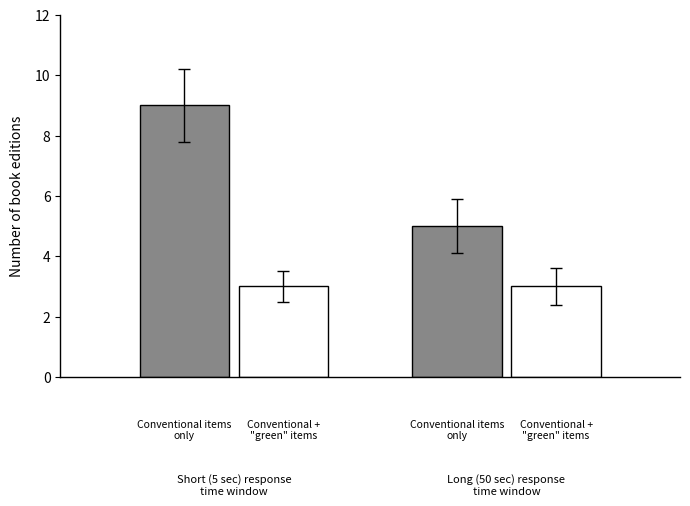

What is the greatest value displayed?

9